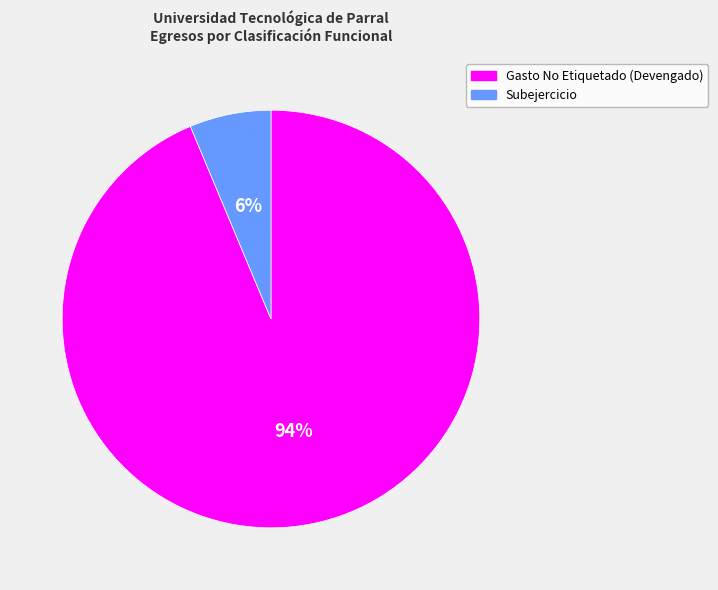

Is the sum of Gasto No Etiquetado (Devengado) and Subejercicio greater than half?

Yes